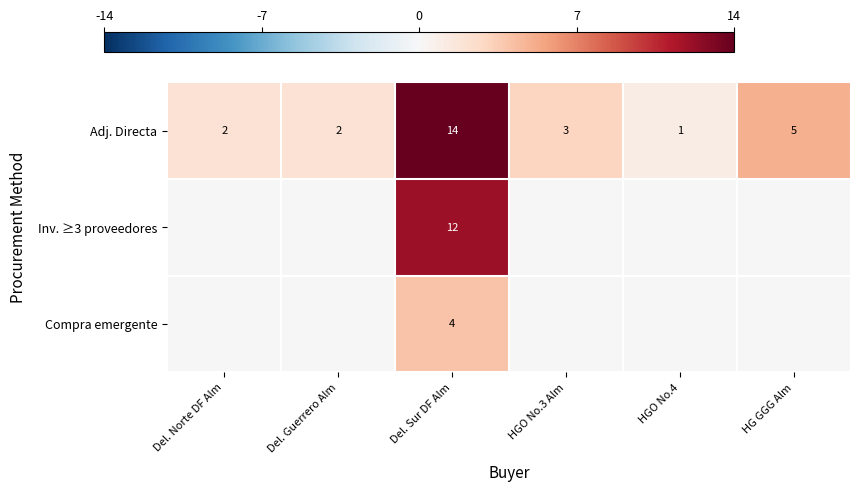

Is it true that Adj. Directa equals 20 at Del. Sur DF Alm?

False